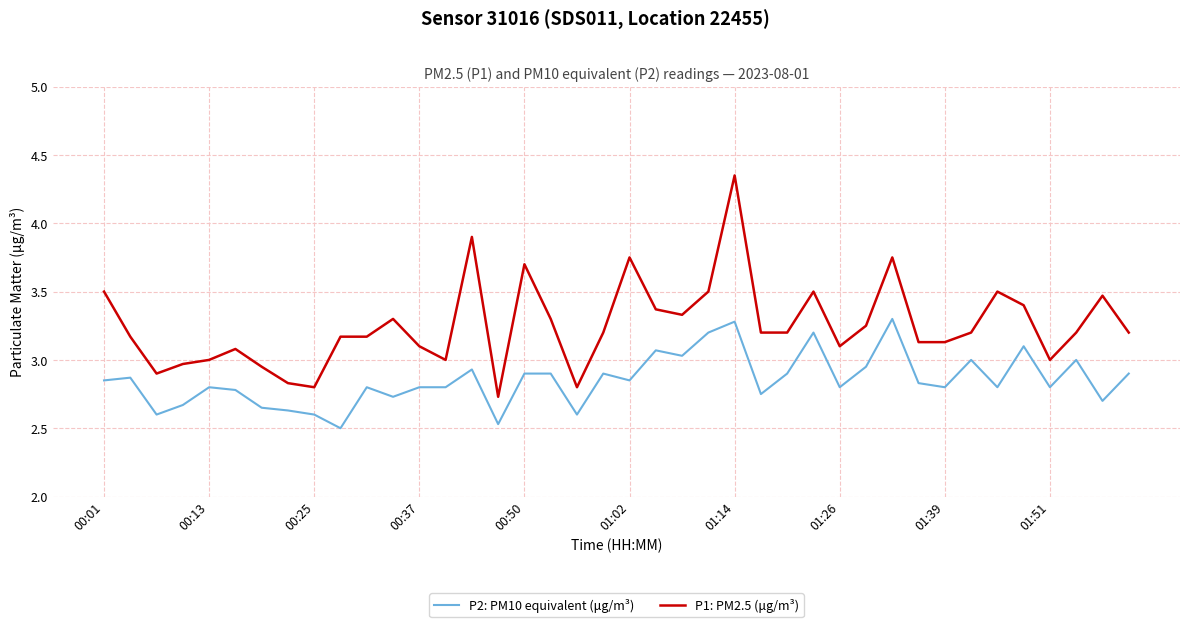

True or false: P1: PM2.5 (μg/m³) and P2: PM10 equivalent (μg/m³) cross at least once.

False